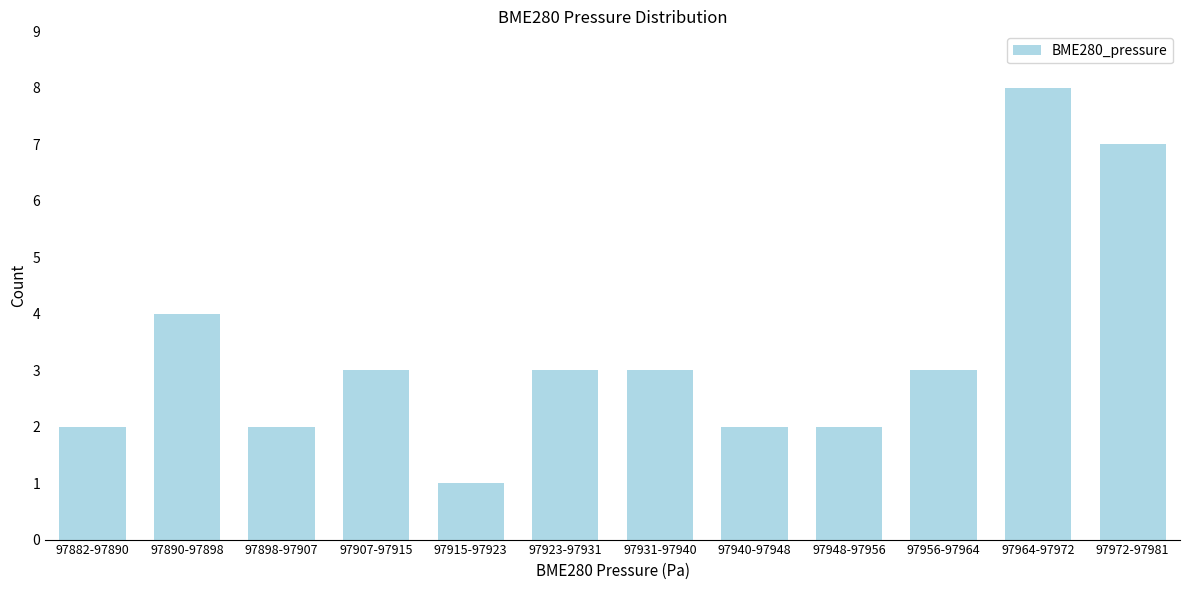

Reading left to right, list all the values displayed in this chart.

2	4	2	3	1	3	3	2	2	3	8	7